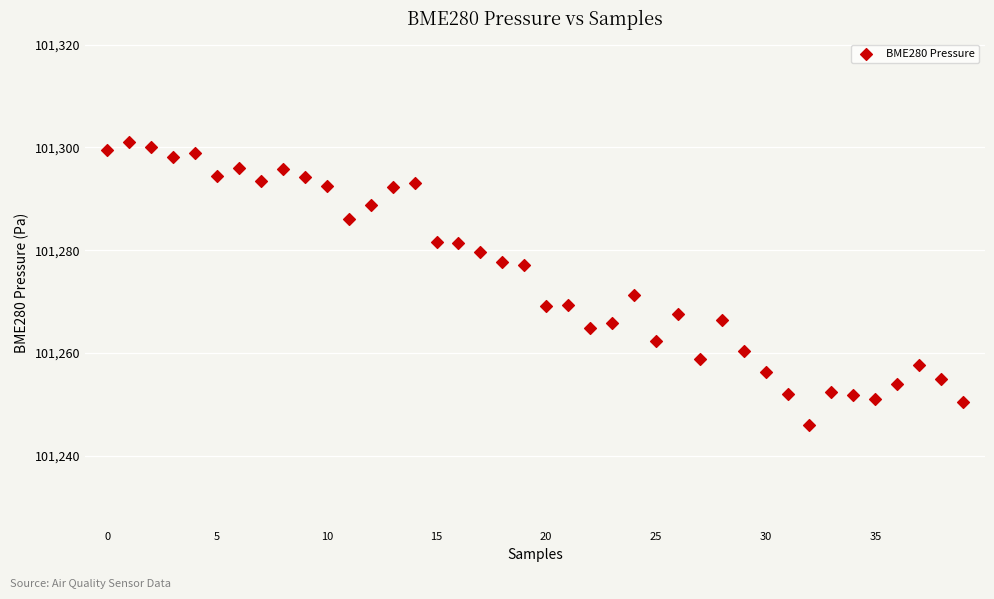

What is the range of Y values (max minus min)?

55.1